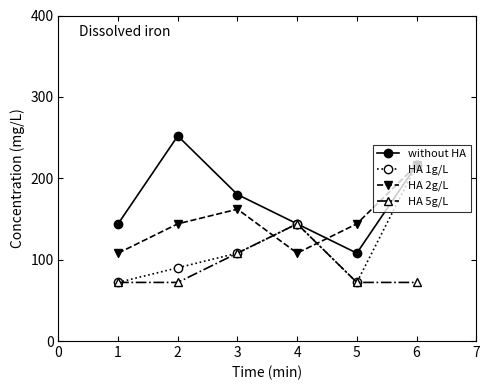

At which category is the sum across all series the highest?

6